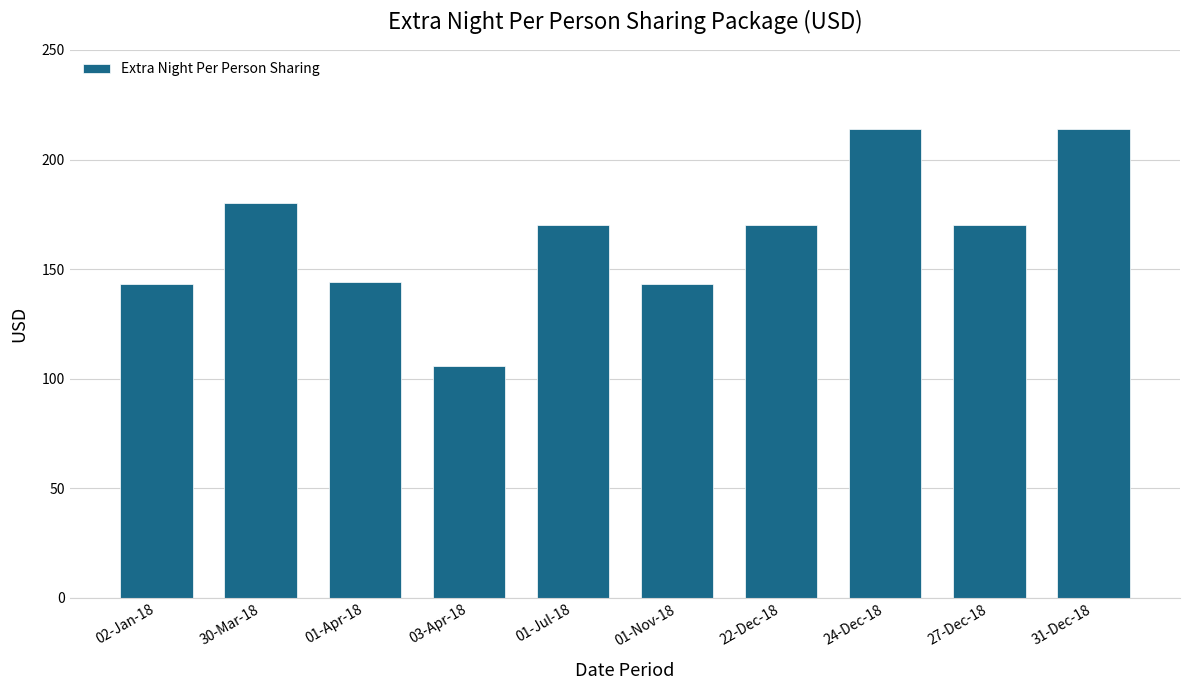

Which label corresponds to the smallest value in the chart?

03-Apr-18